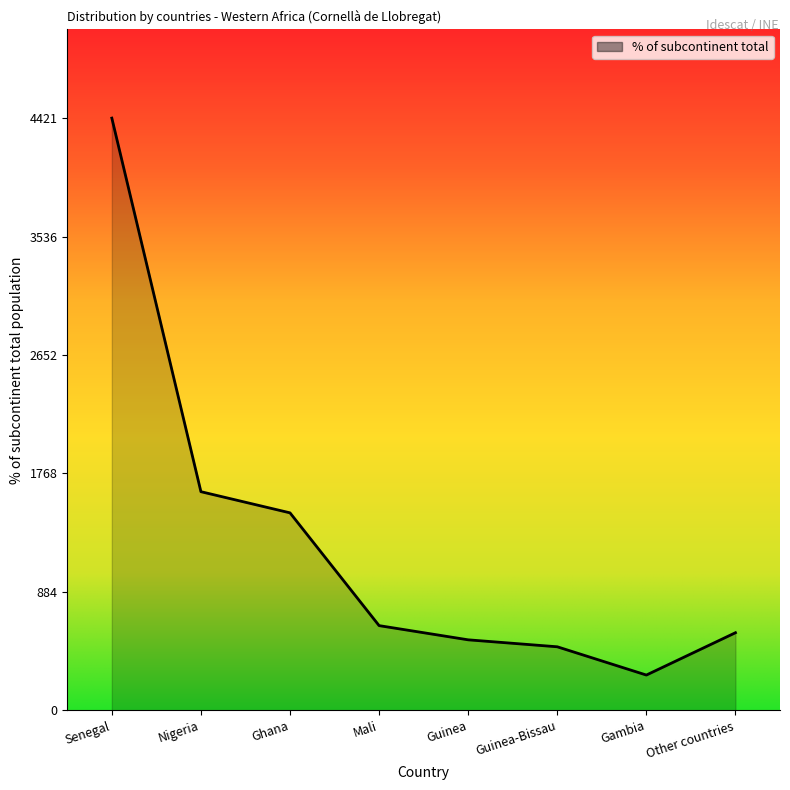

What is the difference between the second highest and minimum values?

1369